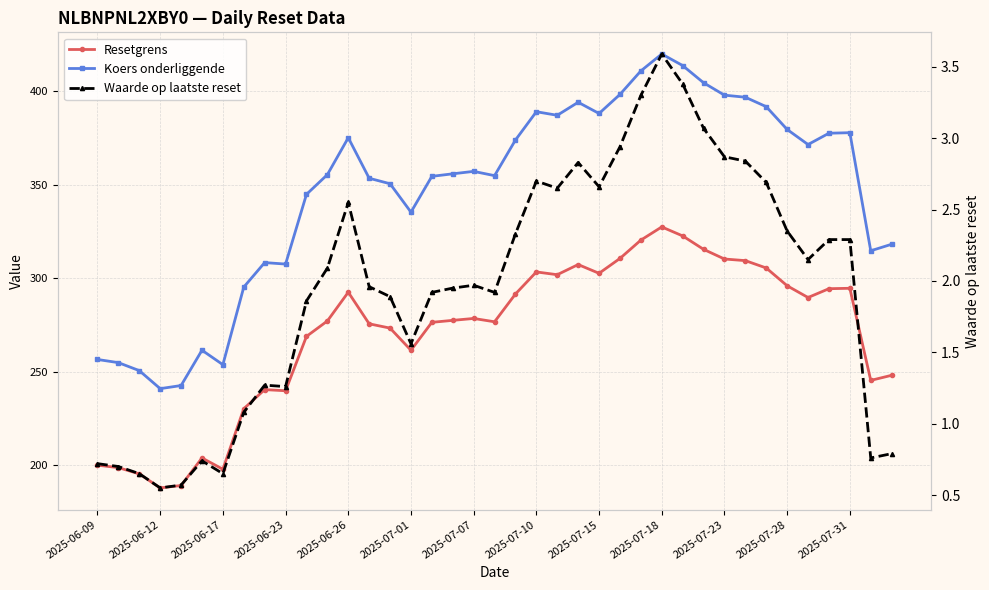

Is the value of Waarde op laatste reset at 2025-07-28 greater than the value of Koers onderliggende at 2025-06-26?

No